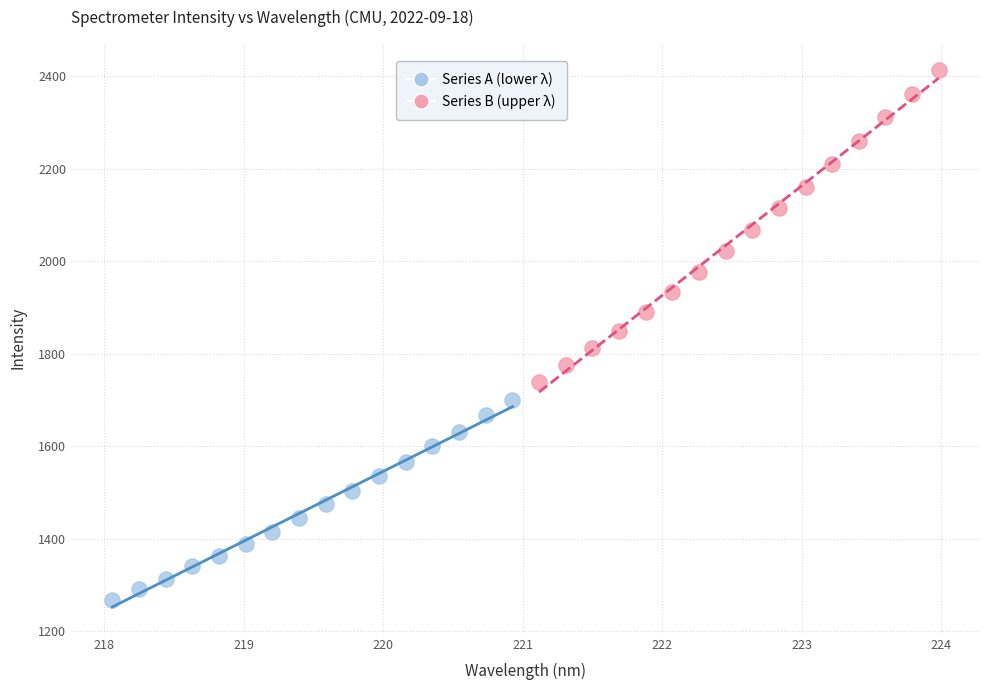

Which series has the largest Y range (max minus min)?

Series B (upper λ)